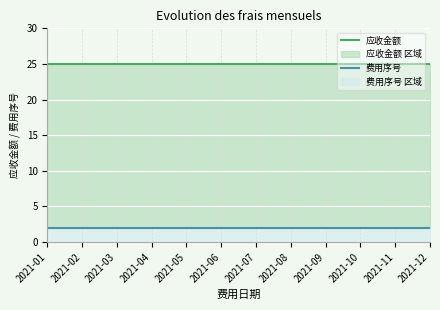

What is the value of the 应收金额 point at the 6th from the left?

25